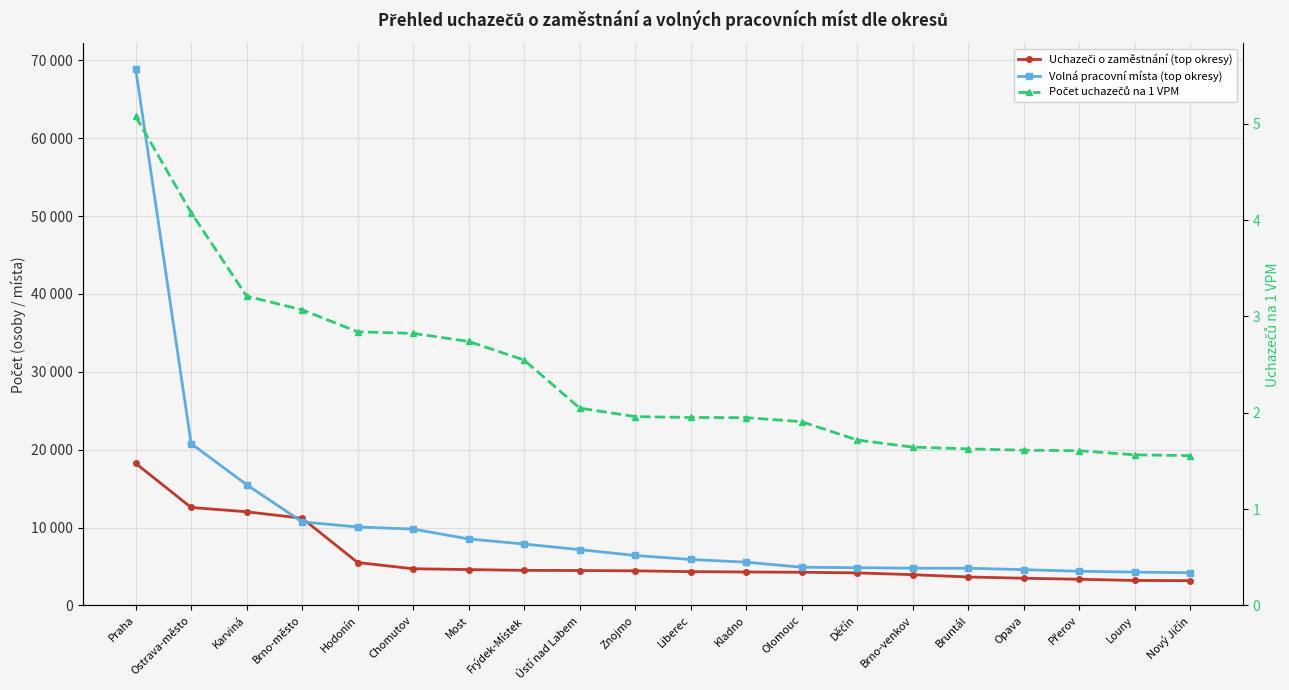

What is the difference between the maximum and second lowest values in the Volná pracovní místa (top okresy) series?

64662.0